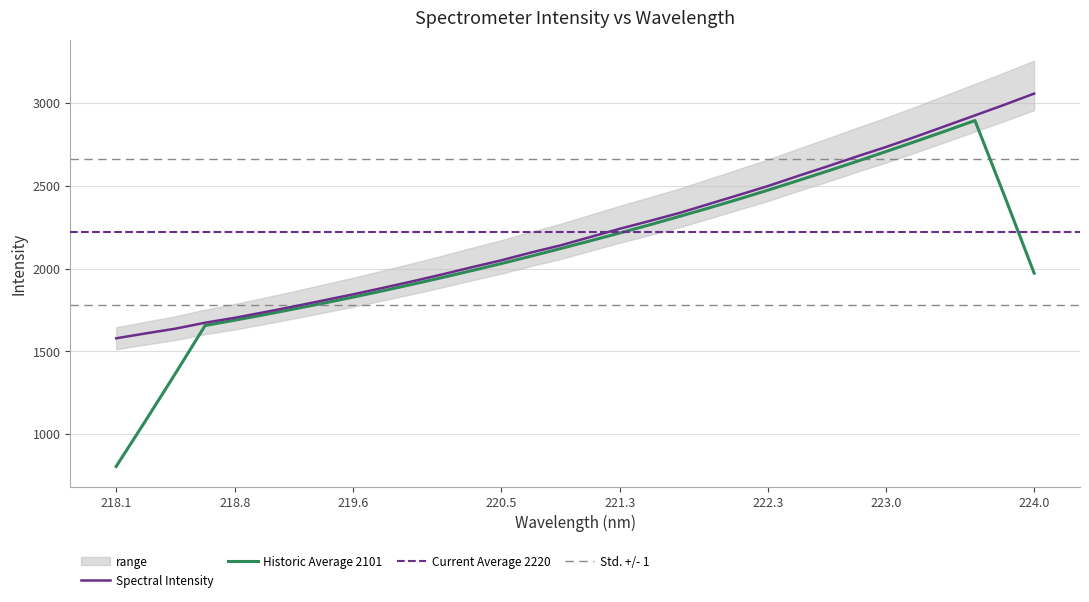

True or false: there are more than 1 points higher than both neighbors.

False